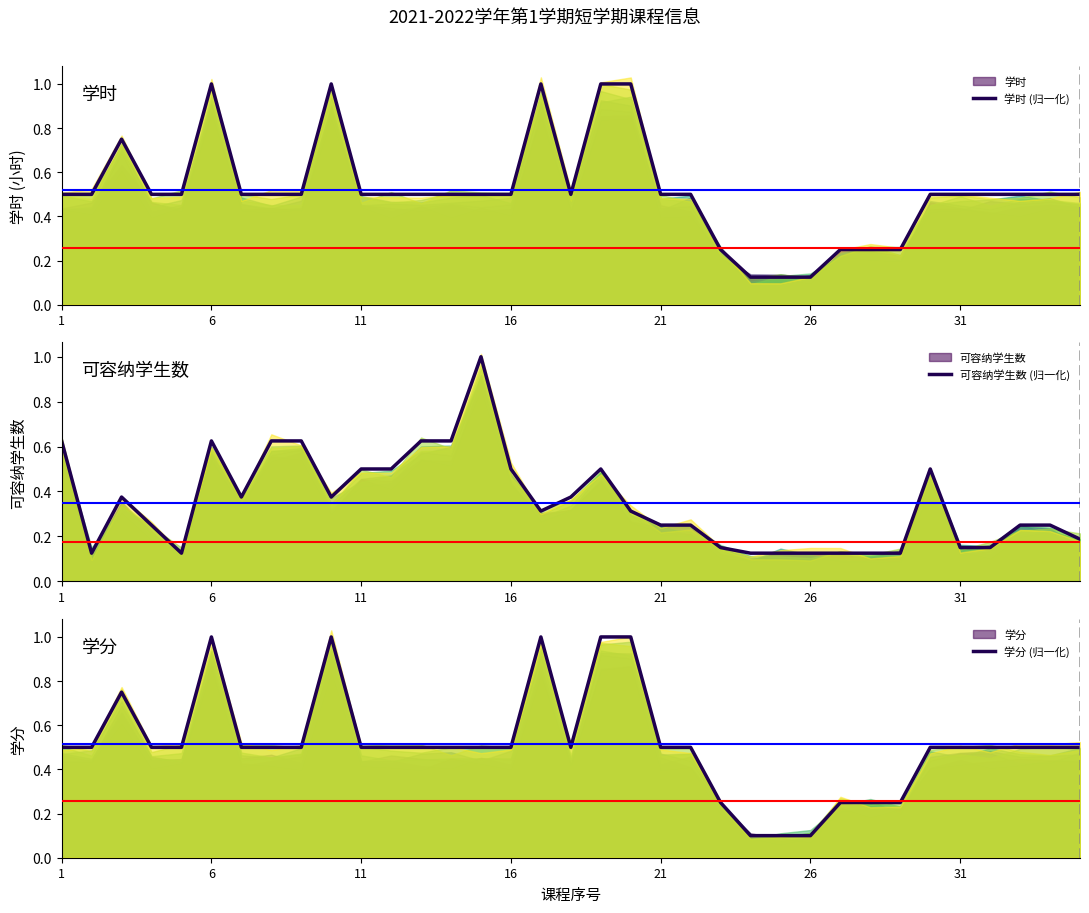

True or false: 可容纳学生数 (归一化) and 学时 (归一化) intersect in this chart.

True